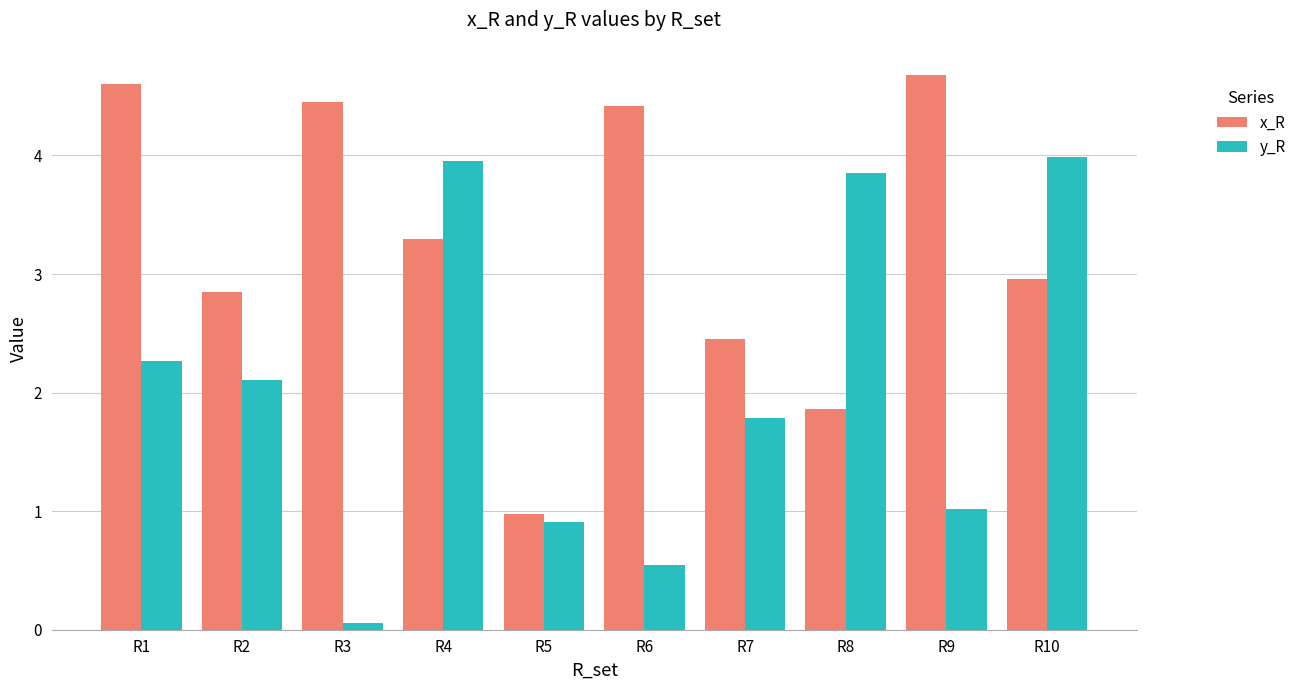

What is the difference between the x_R values at R10 and R4?

0.3